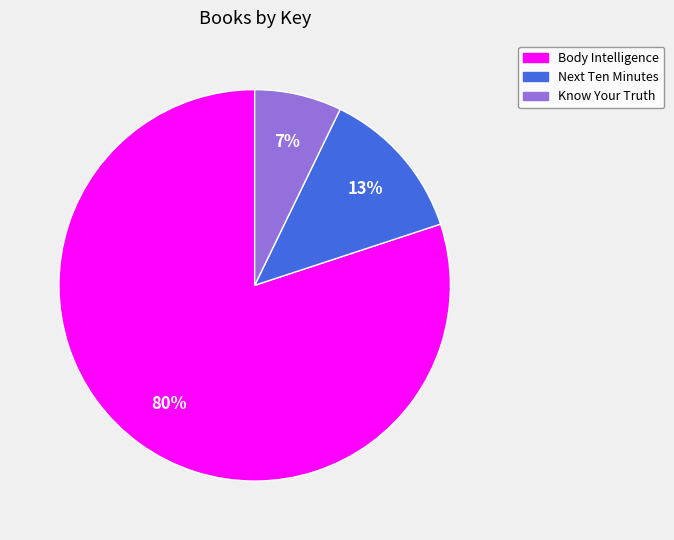

To the nearest percent, what is the average slice percentage?

33%